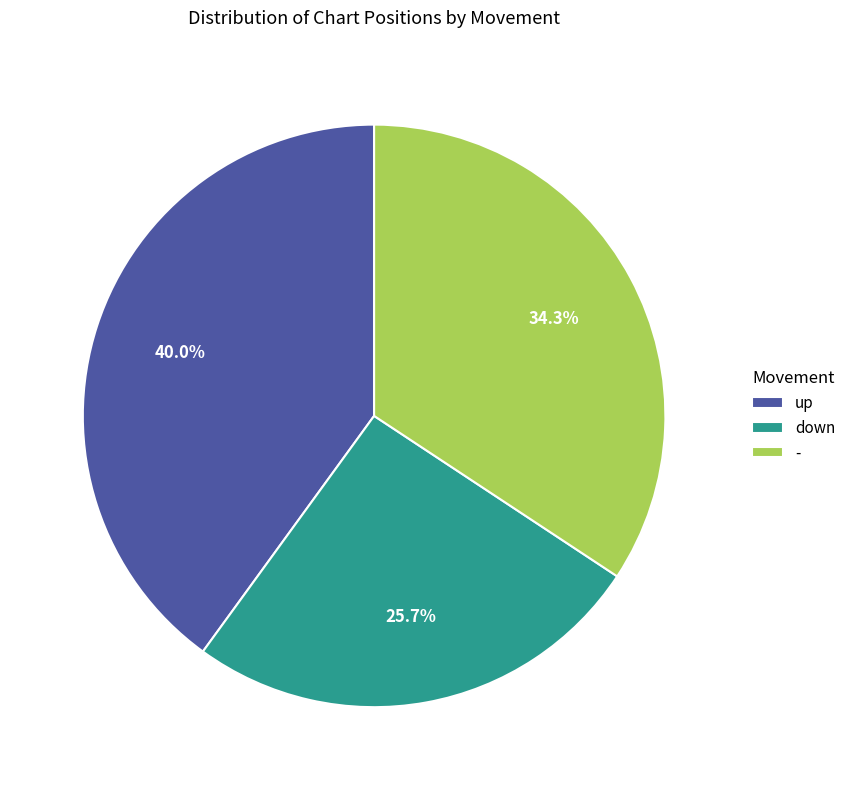

Is there any slice that represents more than half of the pie?

No